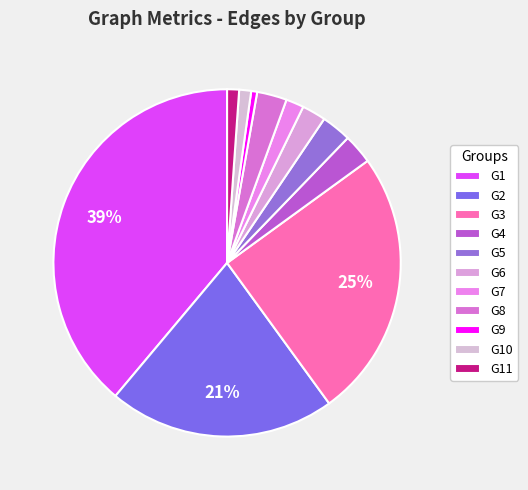

Does G7 represent more than half of the total?

No